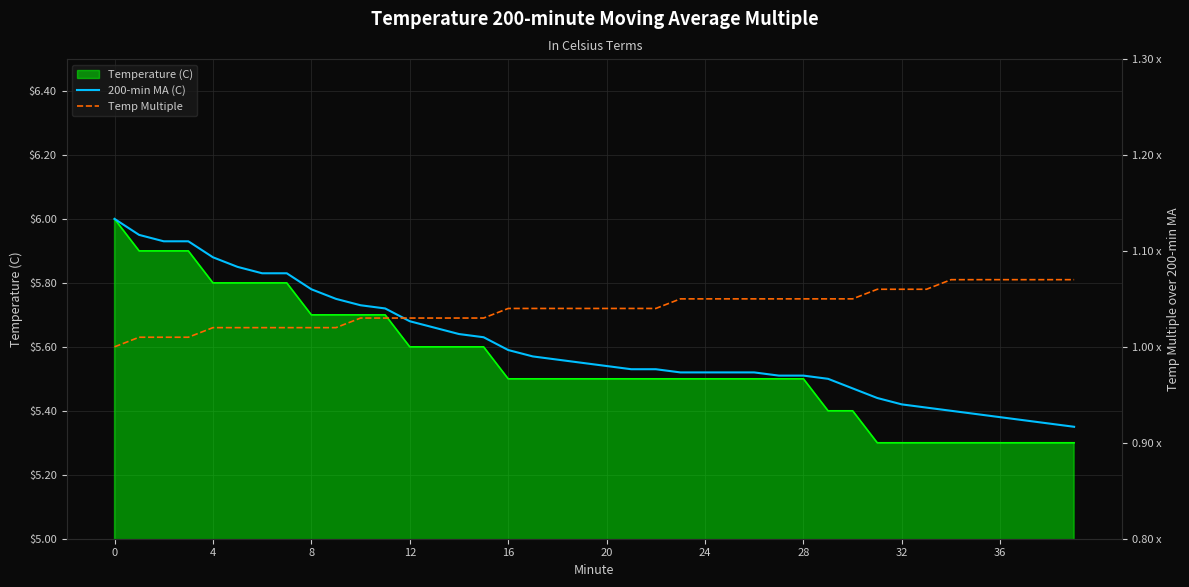

True or false: 200-min MA (C) and Temp Multiple intersect in this chart.

False